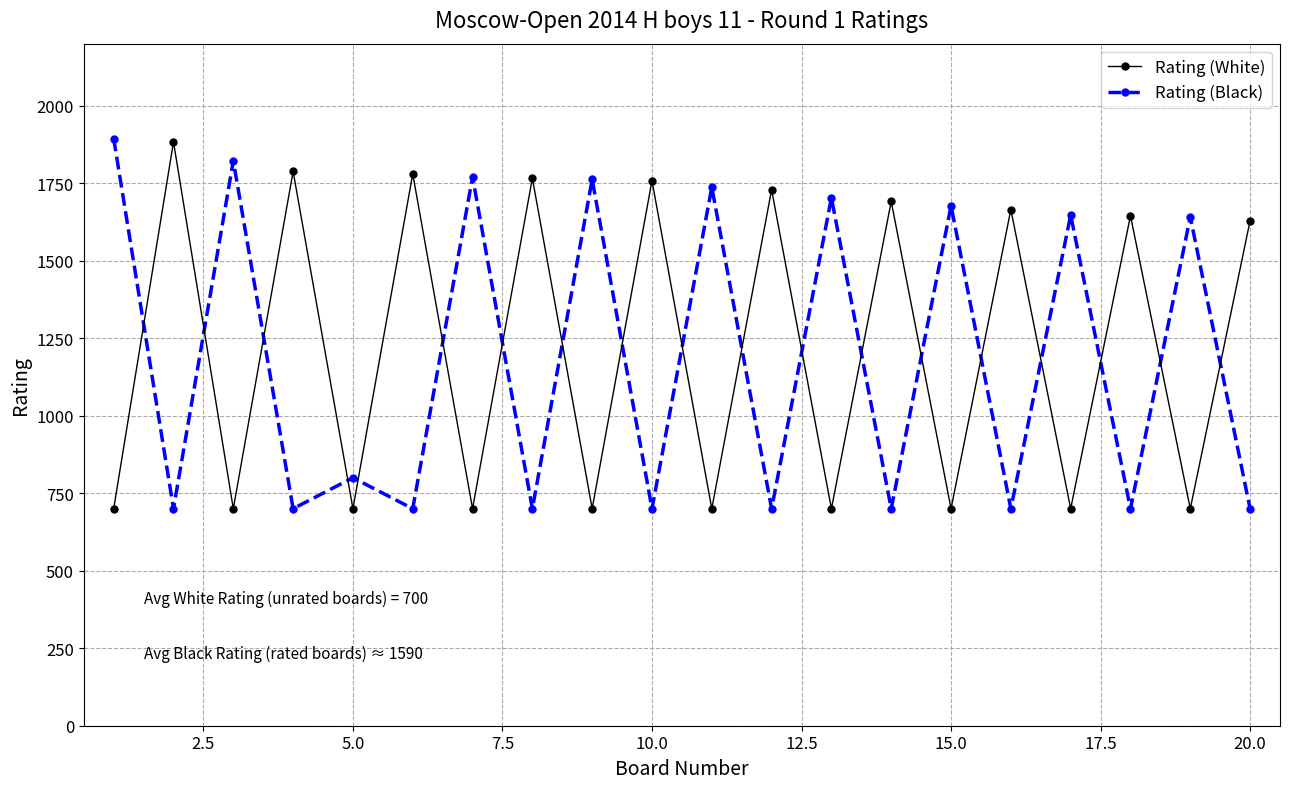

What is the difference between the maximum and minimum values in the Rating (White) series?

1183